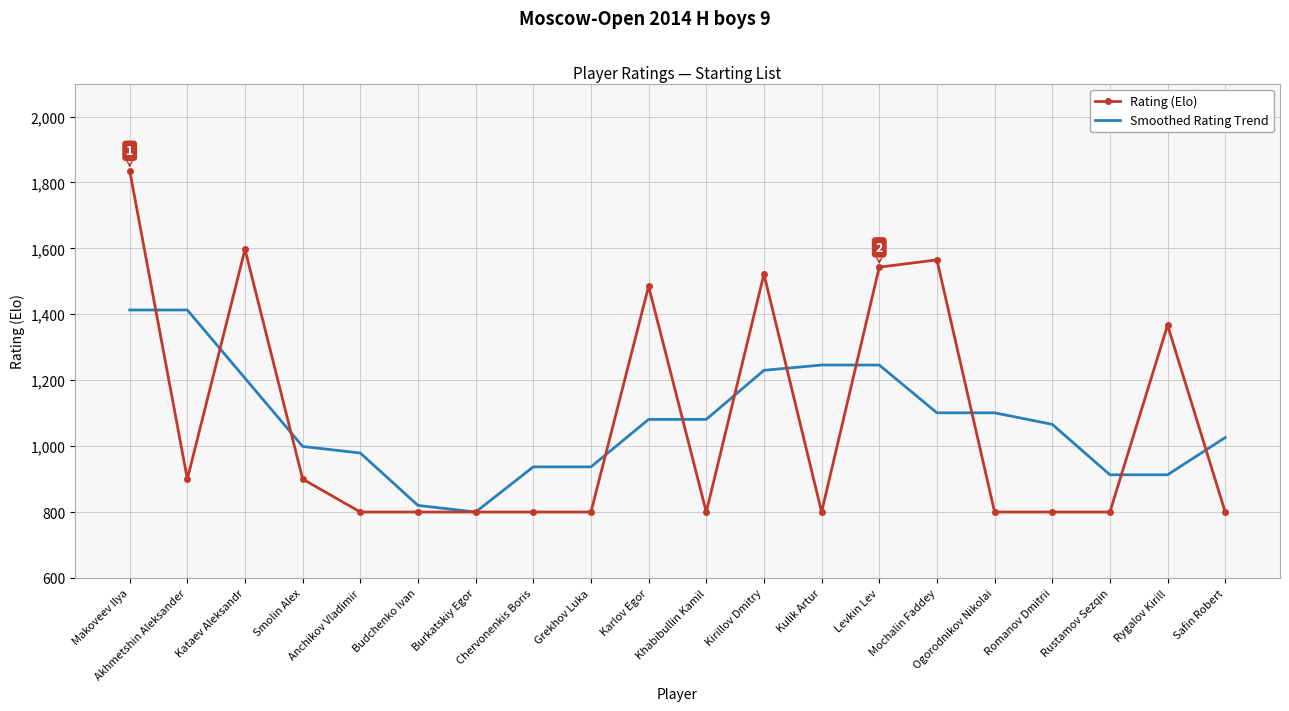

Reading left to right, extract all data points from this chart.

Rating (Elo): 1836	900	1597	900	800	800	800	800	800	1485	800	1522	800	1543	1565	800	800	800	1367	800
Smoothed Rating Trend: 1413	1413	1206	999	979	820	800	937	937	1081	1081	1230	1246	1246	1101	1101	1066	913	913	1026